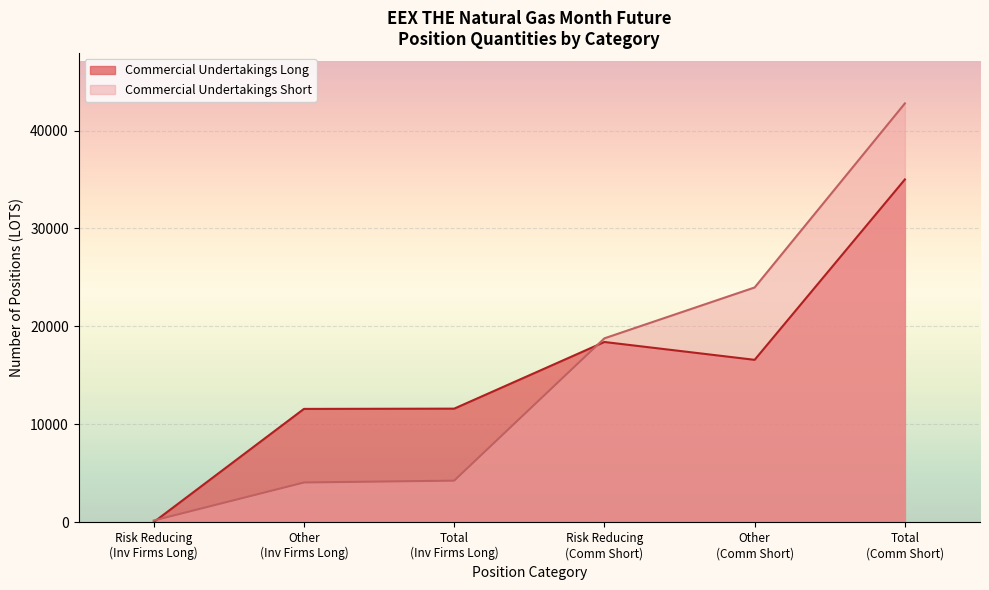

Which series has the largest range (max minus min)?

Commercial Undertakings Short